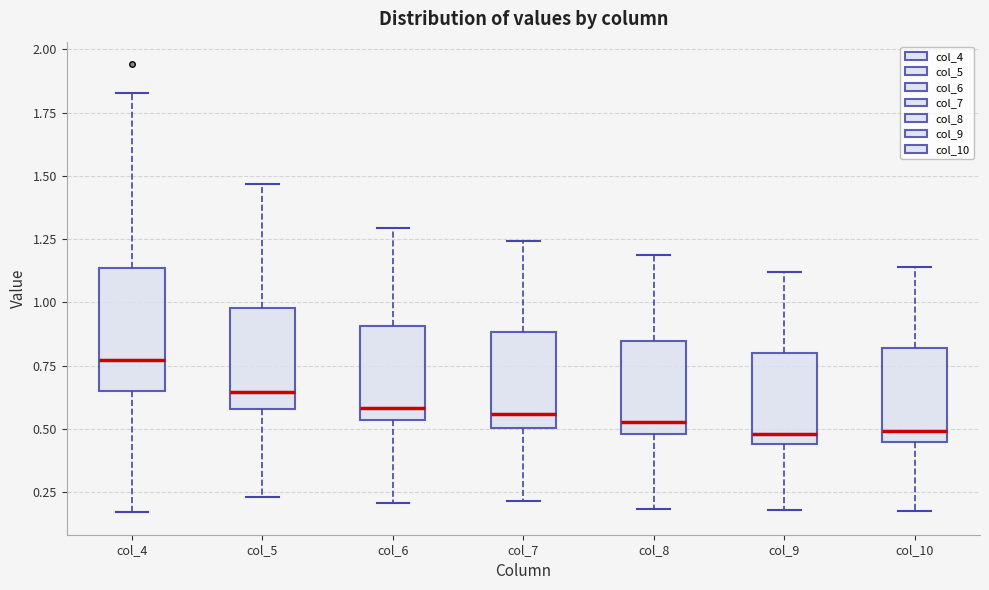

Which box has the highest median line?

col_4